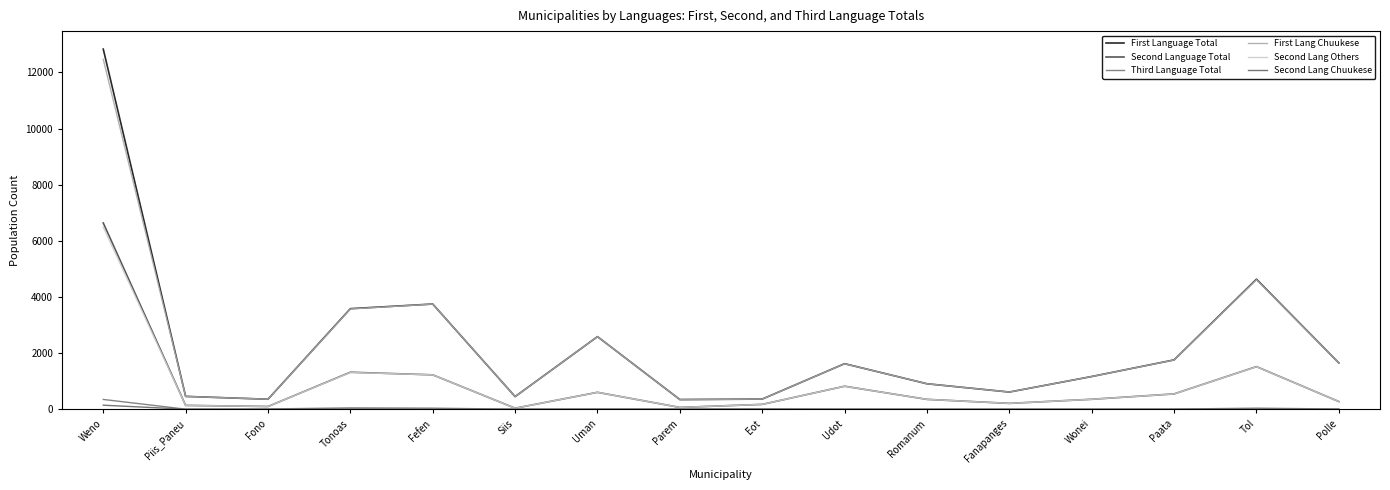

What is the sum of all Second Lang Chuukese values?

156